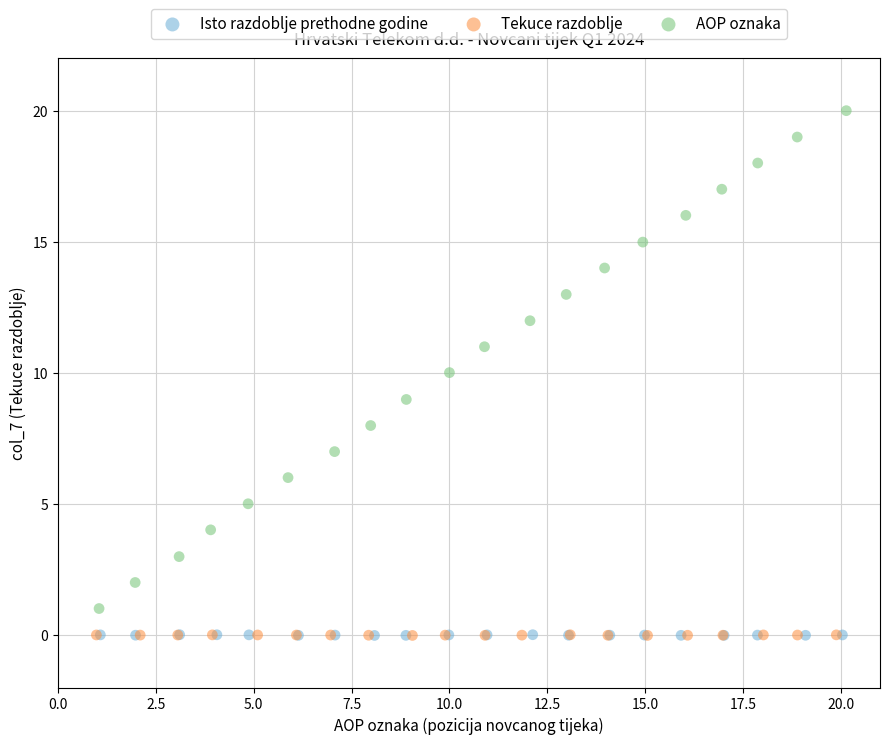

Which series has the widest spread of Y values?

AOP oznaka